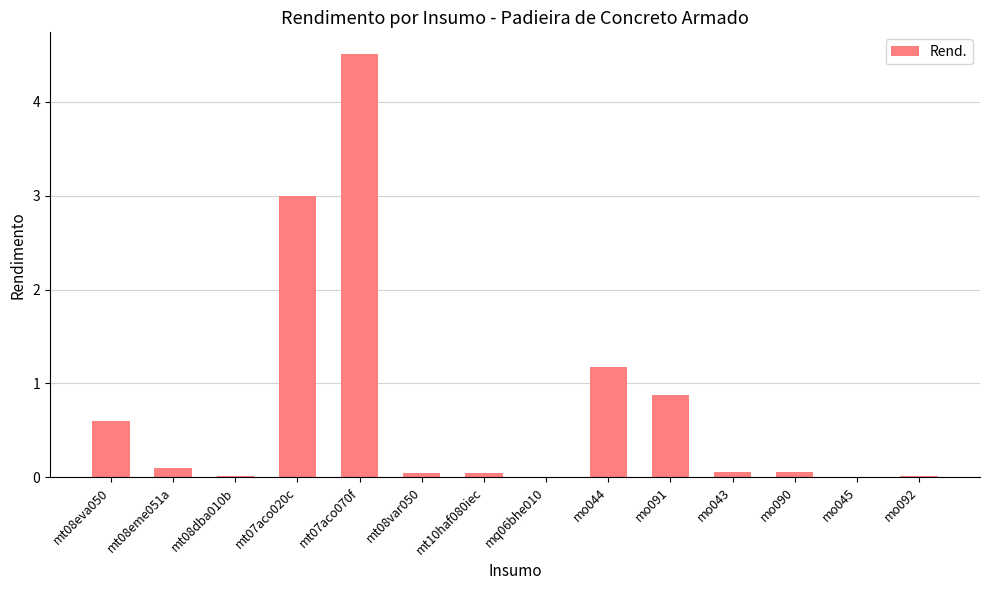

What value does the data have at mt08eva050?

0.6